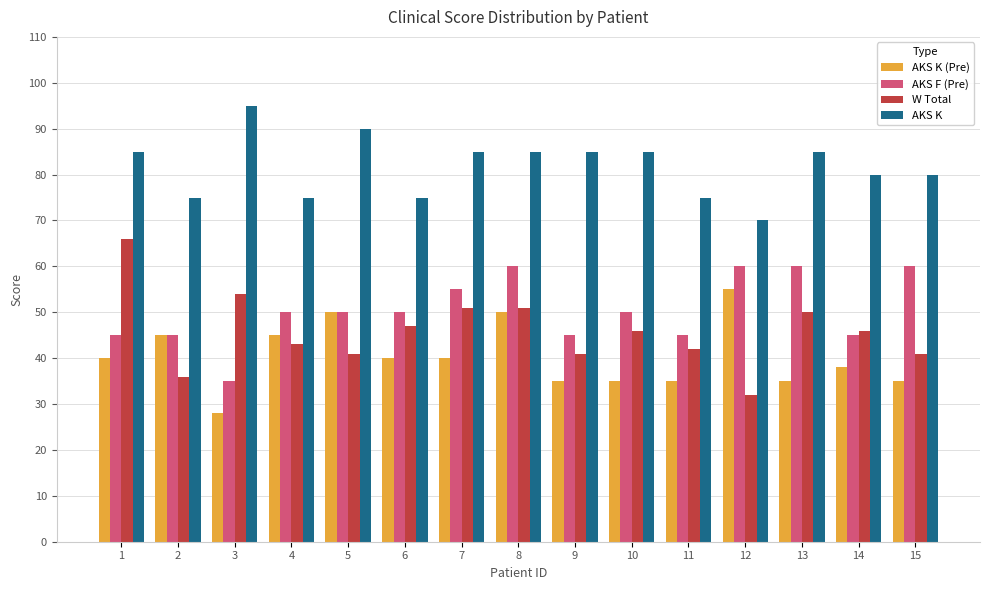

What is the difference between the maximum and minimum values in the AKS K series?

25